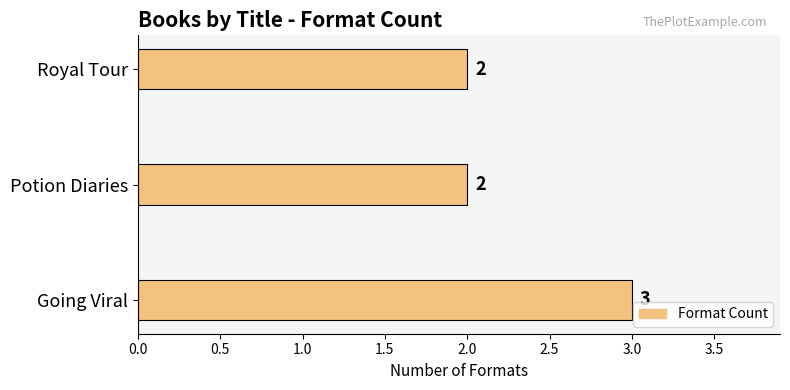

Count the number of values greater than 2.

1